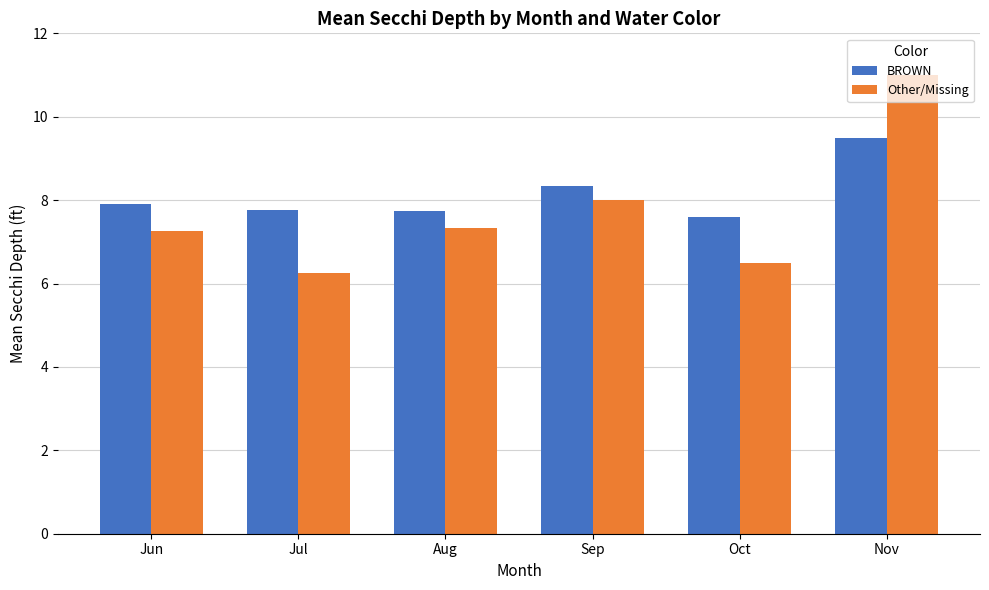

What is the value of the Other/Missing bar at the 3rd from the left?

7.3